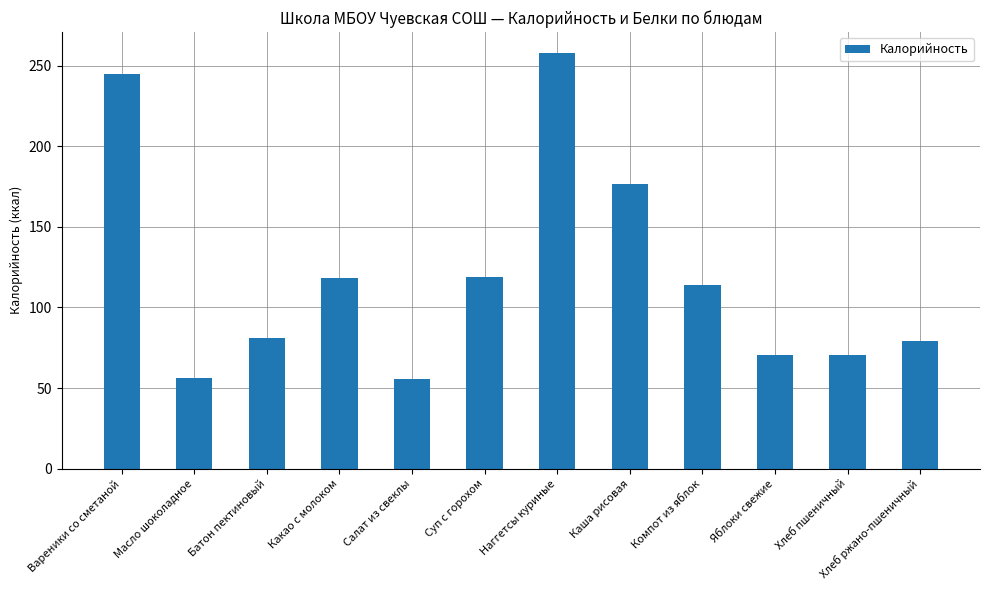

What position from the left is Каша рисовая?

8